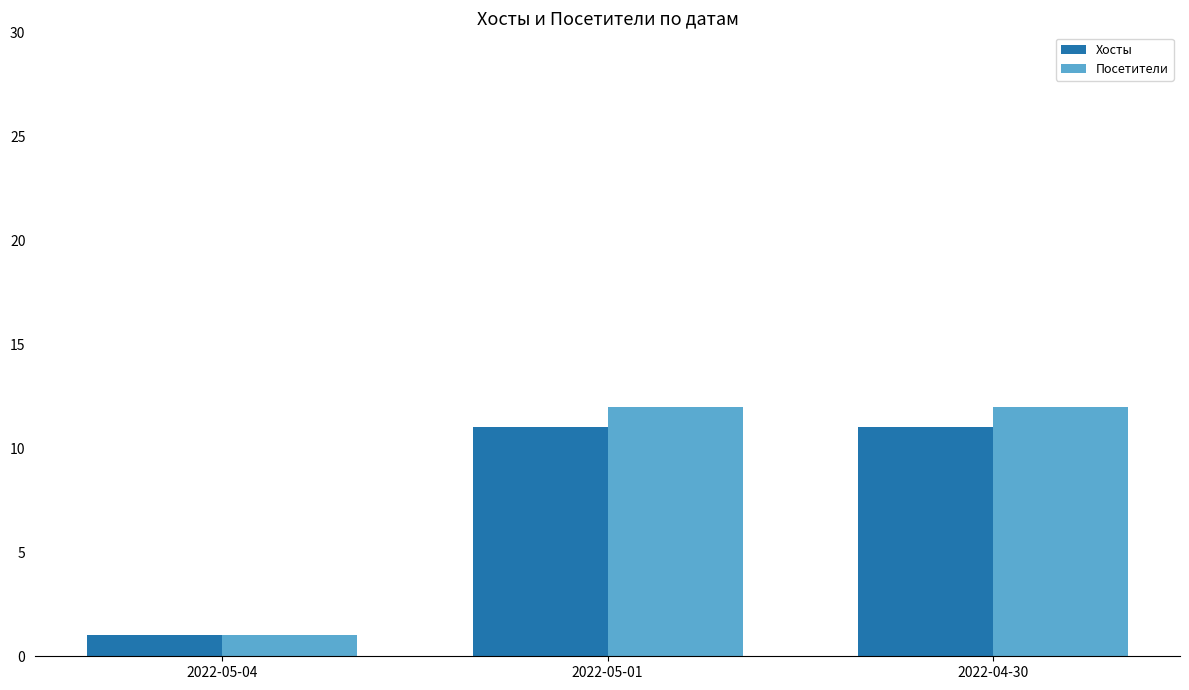

Reading right to left, list all the values displayed in this chart.

Хосты: 2022-04-30=11	2022-05-01=11	2022-05-04=1
Посетители: 2022-04-30=12	2022-05-01=12	2022-05-04=1